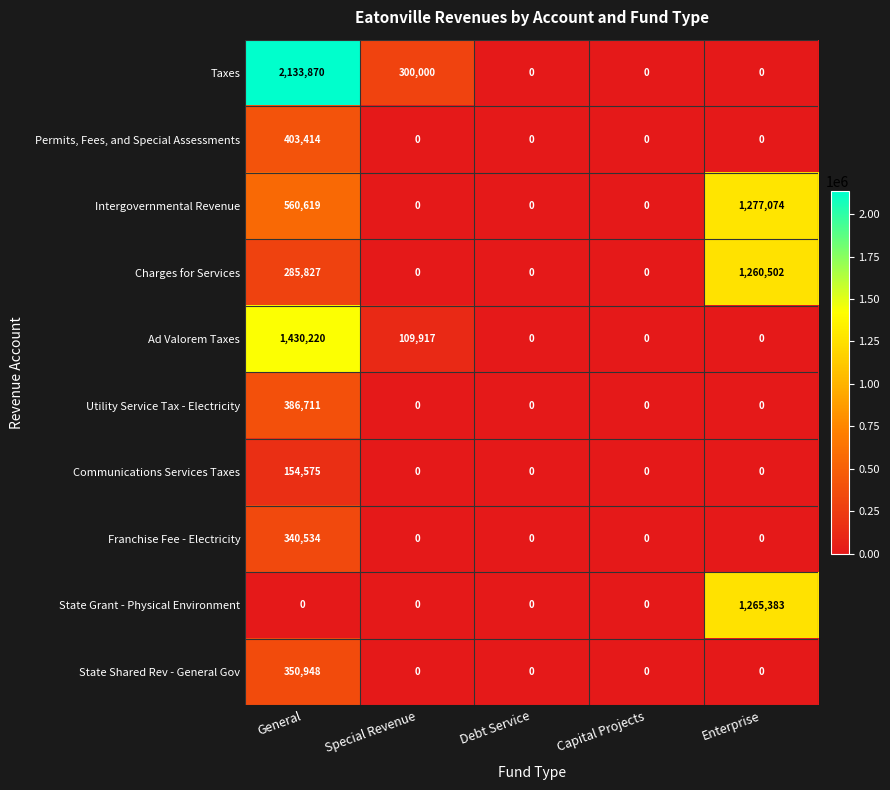

Rank the series by their maximum value, from lowest to highest.

Communications Services Taxes, Franchise Fee - Electricity, State Shared Rev - General Gov, Utility Service Tax - Electricity, Permits, Fees, and Special Assessments, Charges for Services, State Grant - Physical Environment, Intergovernmental Revenue, Ad Valorem Taxes, Taxes